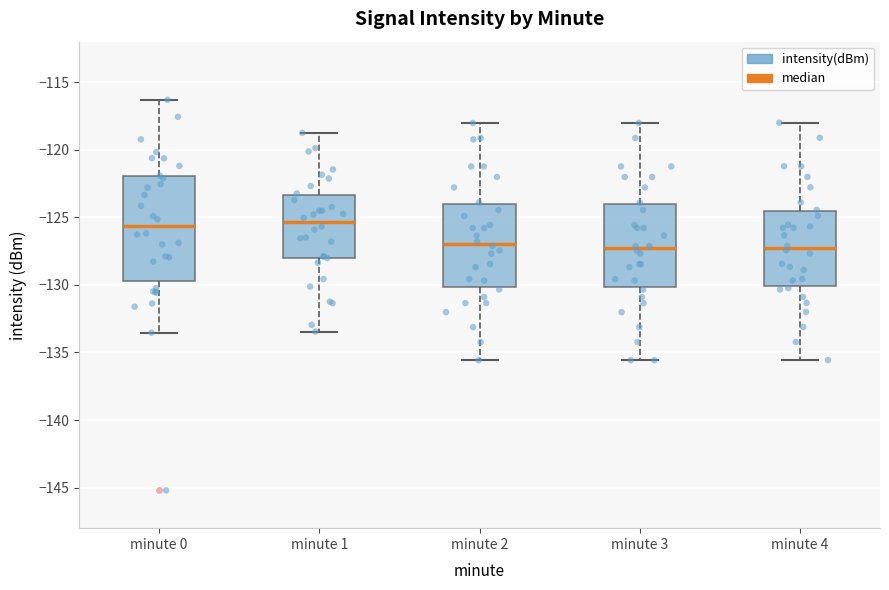

Reading left to right, read every box against the y-axis: the position of its median line, the range the box covers, and the ends of its whiskers. The values are not printed on the chart, so give them approximately, as read against the axis.

minute 0: median -125.5, box -129.5 to -122.0, whiskers -133.5 to -116.5
minute 1: median -125.5, box -128.0 to -123.5, whiskers -133.5 to -118.5
minute 2: median -127.0, box -130.0 to -124.0, whiskers -135.5 to -118.0
minute 3: median -127.5, box -130.0 to -124.0, whiskers -135.5 to -118.0
minute 4: median -127.5, box -130.0 to -124.5, whiskers -135.5 to -118.0